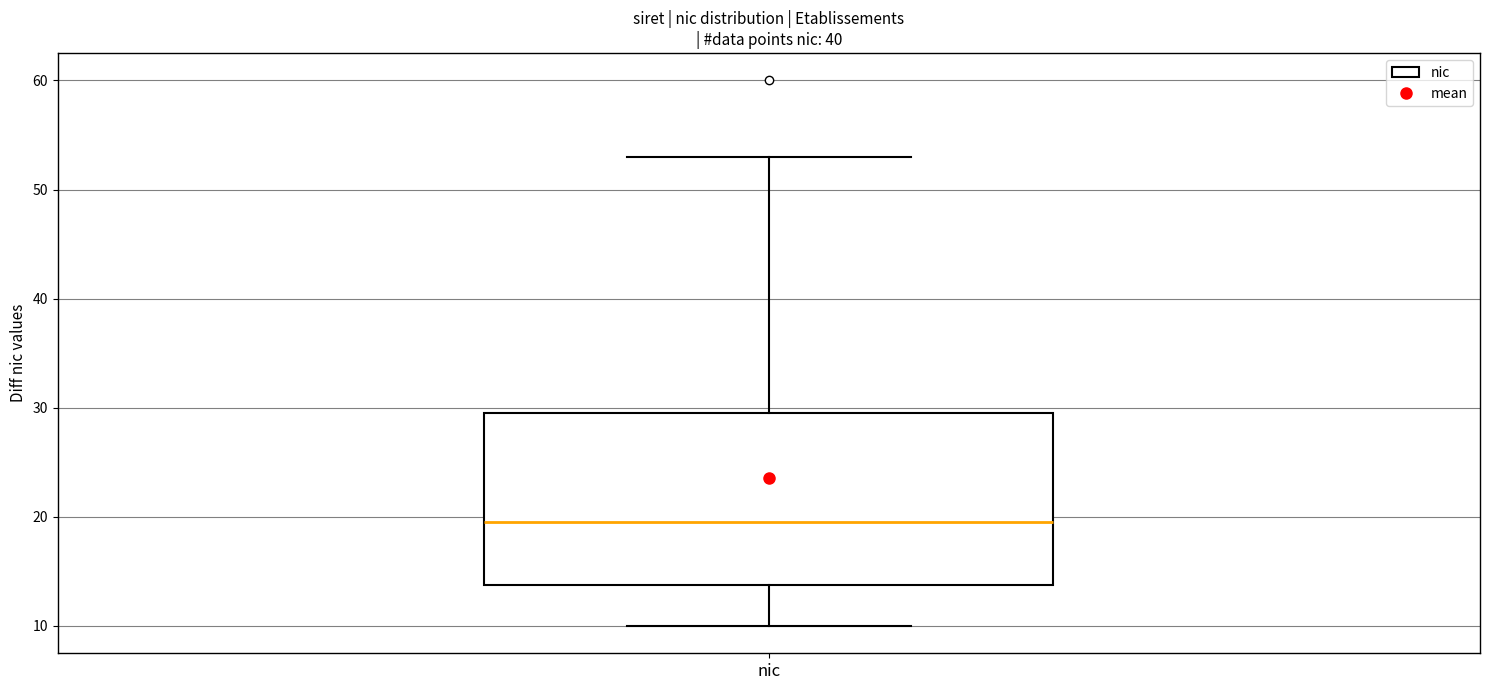

Read this box plot against the y-axis: the position of the median line, the range covered by the box, and the ends of both whiskers. The values are not printed on the chart, so give them approximately, as read against the axis.

median 20, box 14 to 30, whiskers 10 to 53